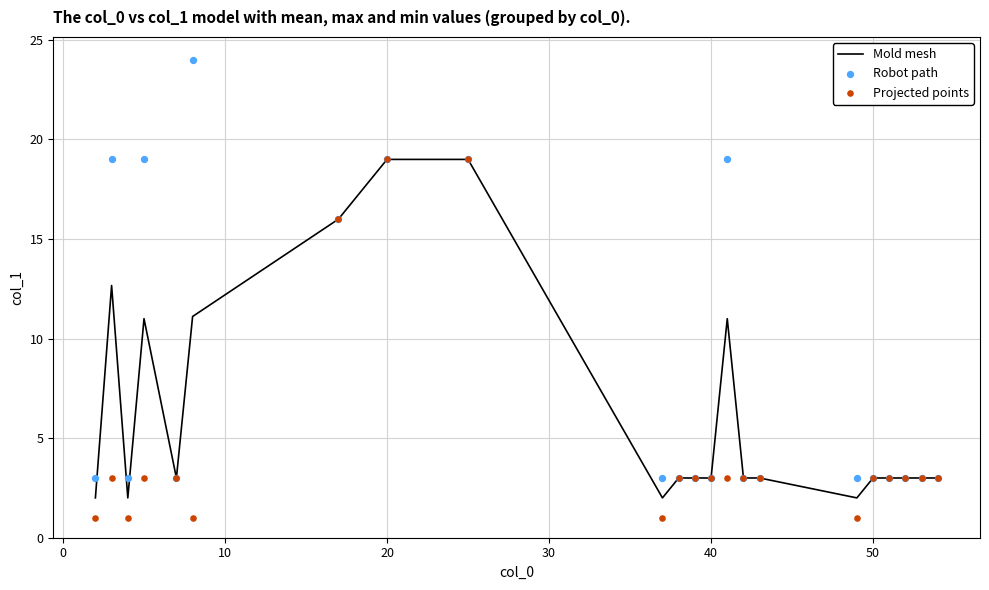

Which series reaches the maximum Y coordinate?

Robot path